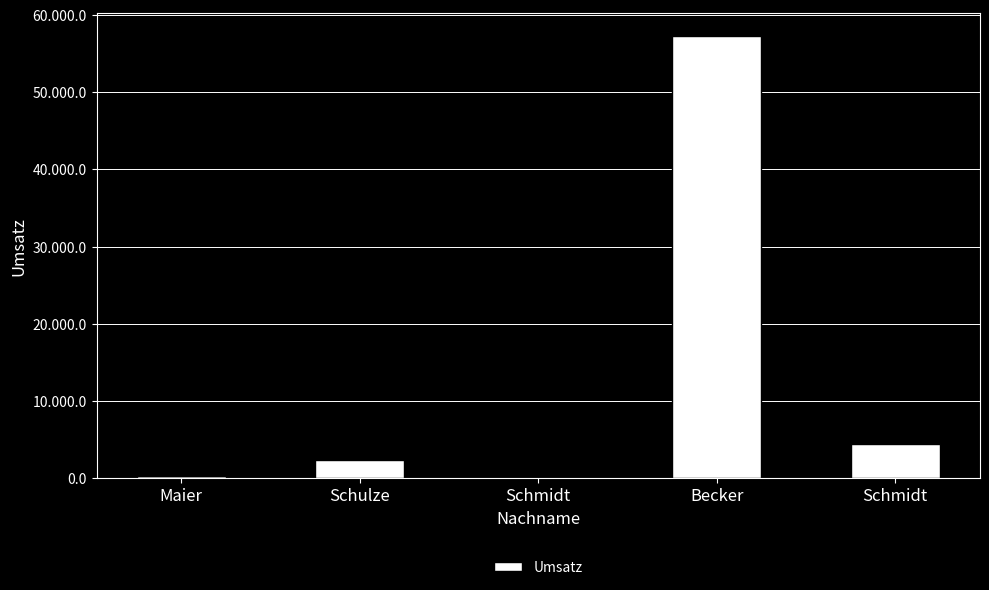

Are the bars horizontal?

No